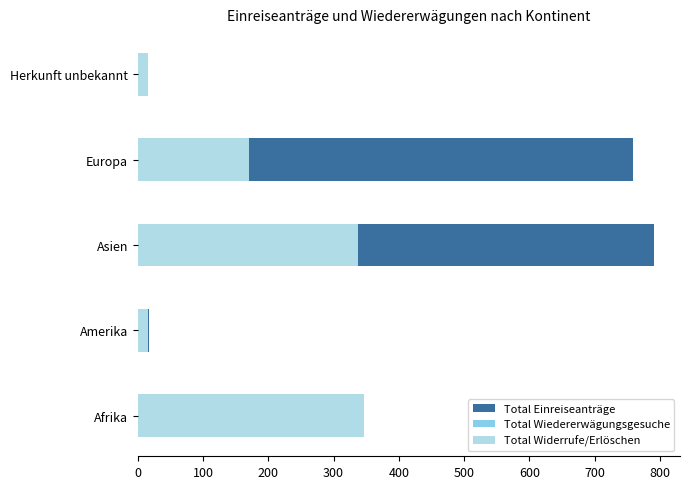

Count the number of categories in the chart.

5